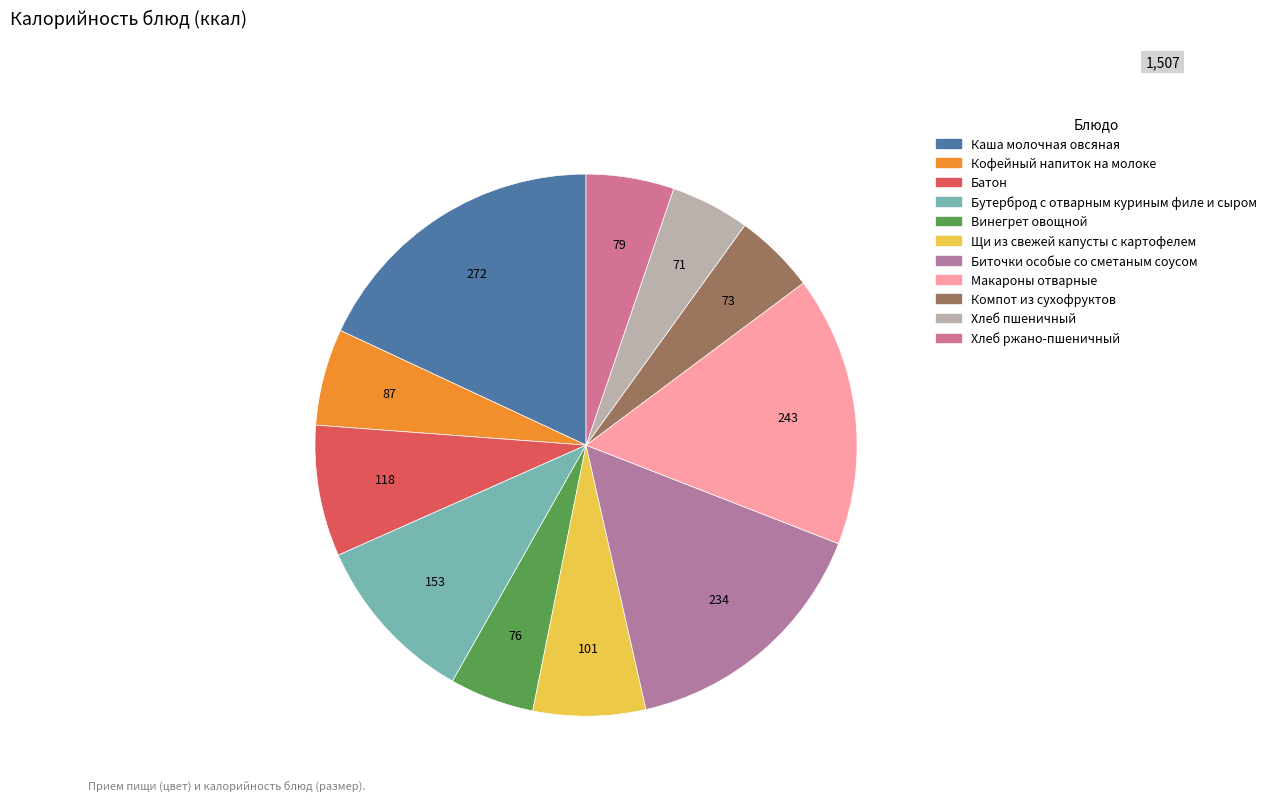

Which slice is the largest?

Каша молочная овсяная